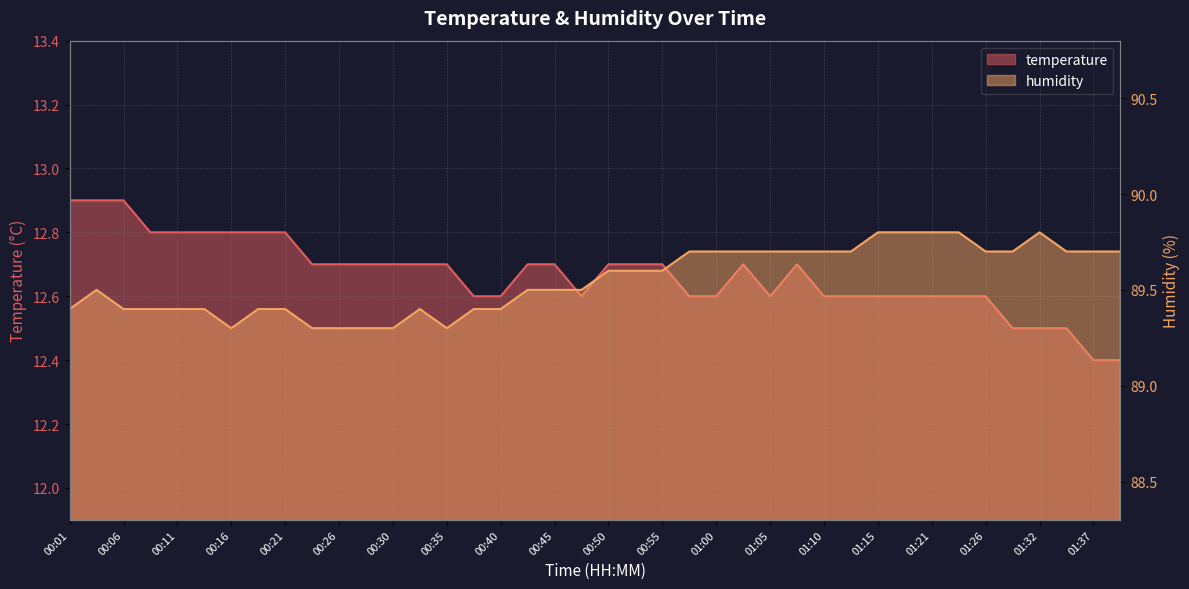

What is the label of the 4th point from the right?

01:32